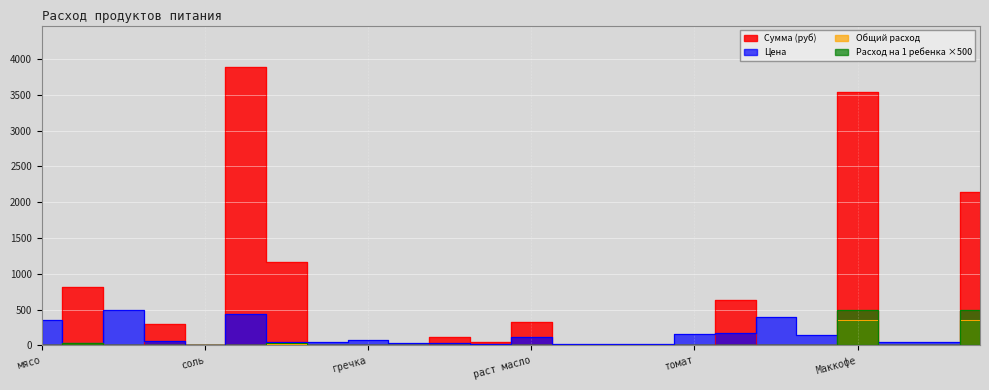

The Сумма (руб) series shows 0.0 at макароны. True or false?

True